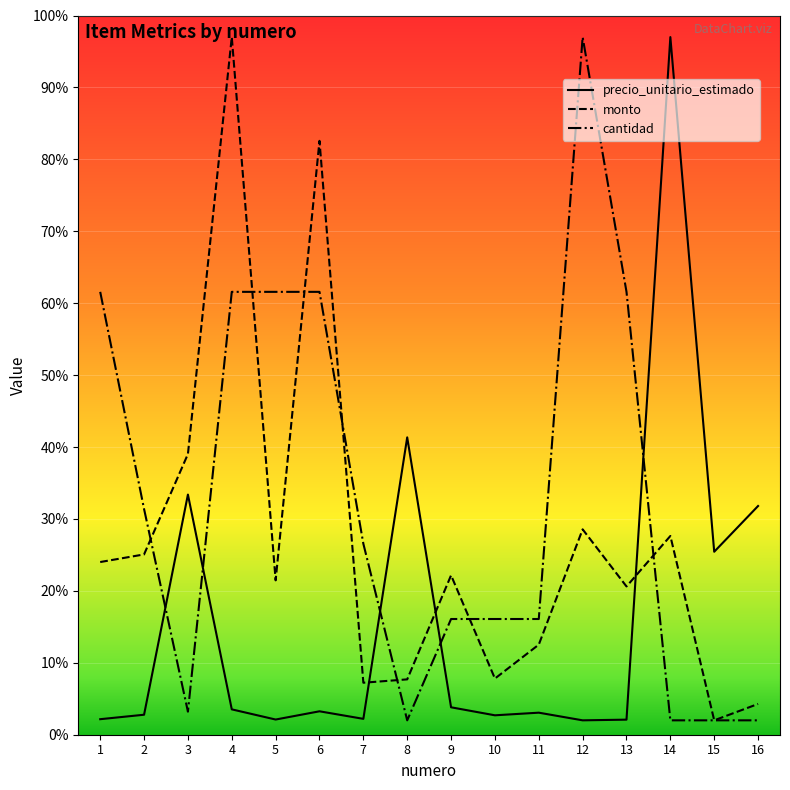

Which series changed the most between 4 and 6?

monto